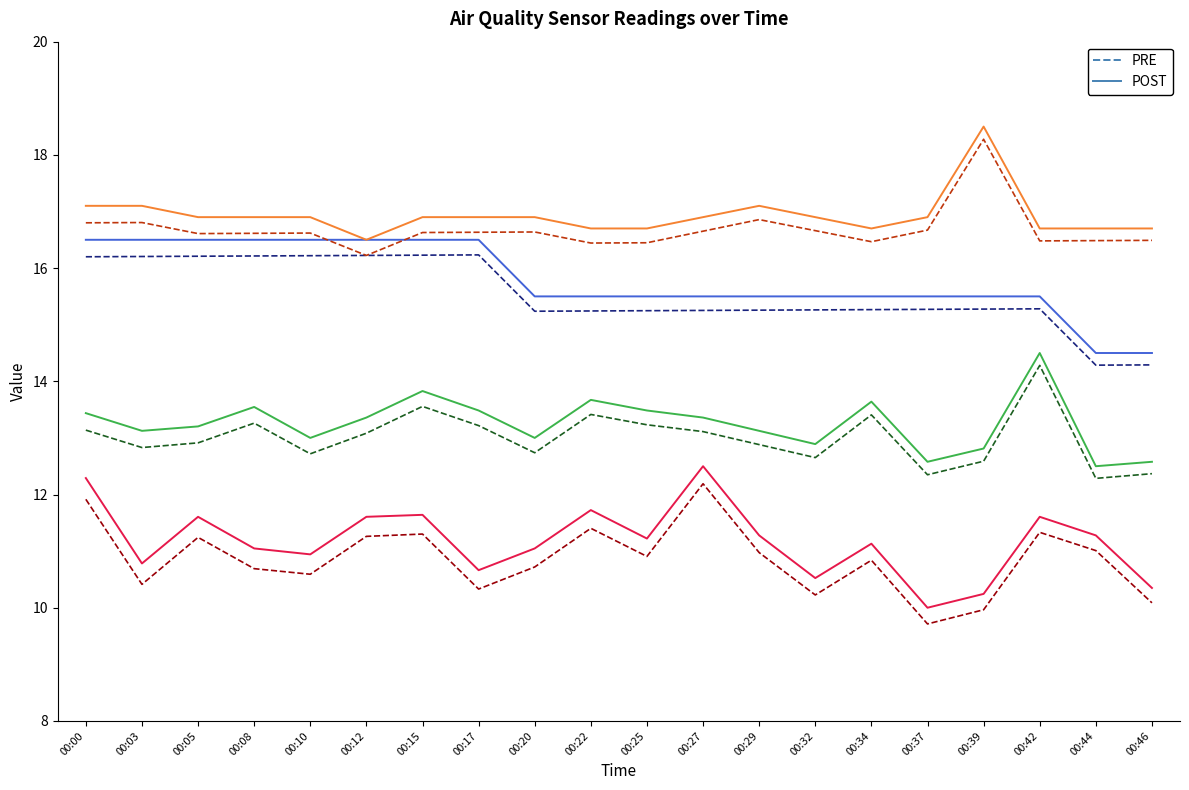

Does the chart display data point markers on the line(s)?

No